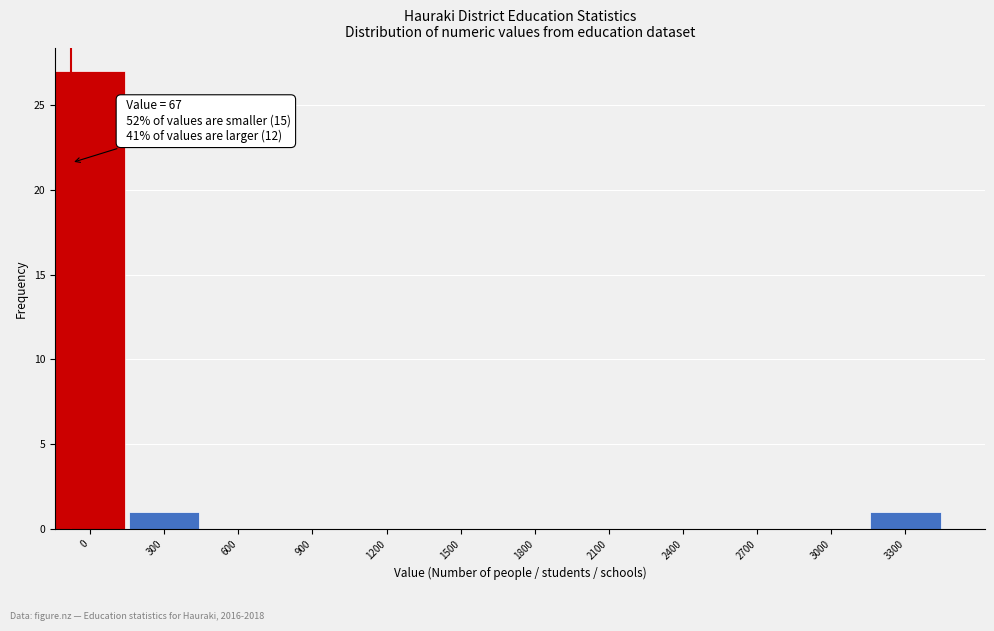

Reading left to right, what are all the values shown in this chart?

0=27	300=1	600=0	900=0	1200=0	1500=0	1800=0	2100=0	2400=0	2700=0	3000=0	3300=1